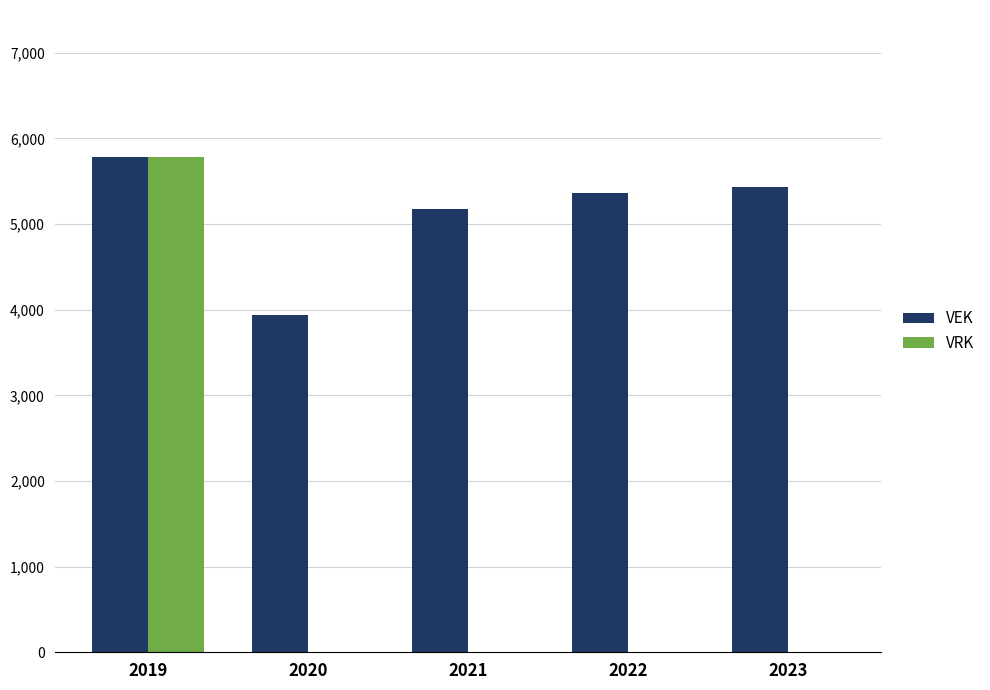

Which series has the largest range (max minus min)?

VRK